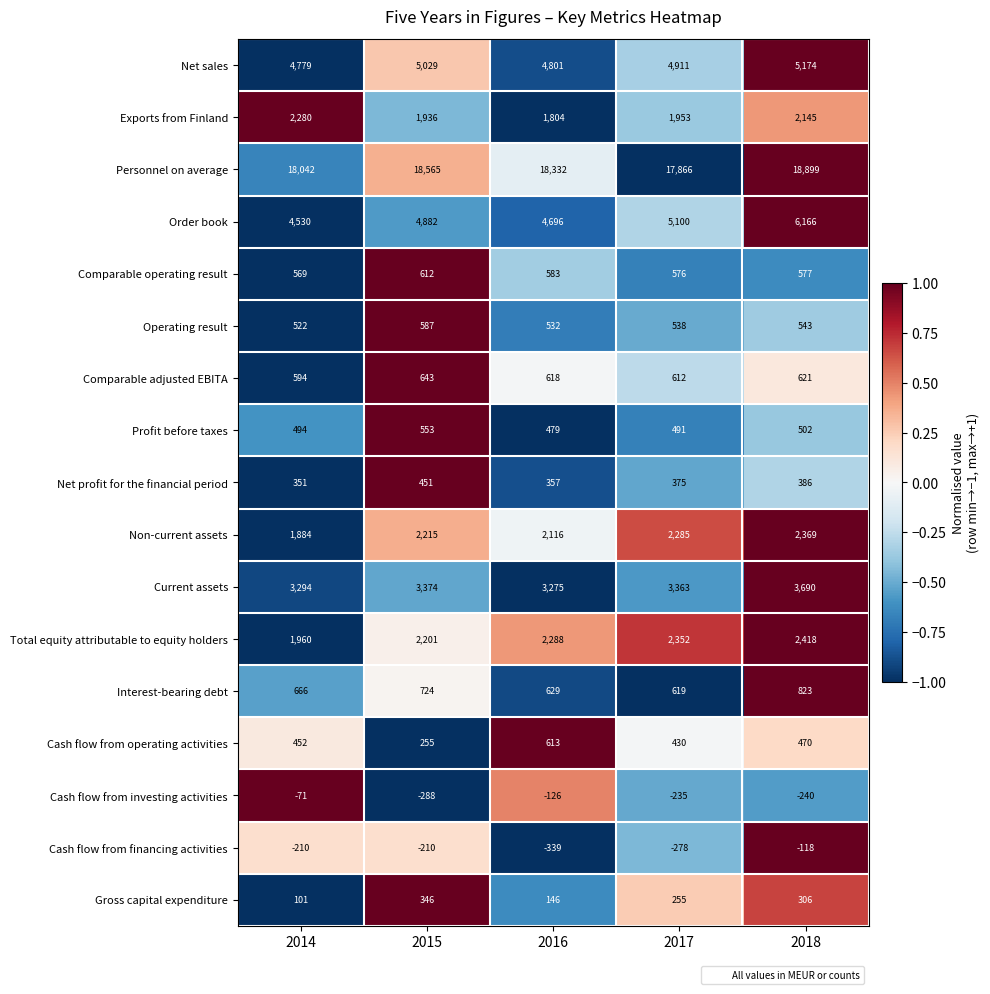

How many data points does each series have?

5